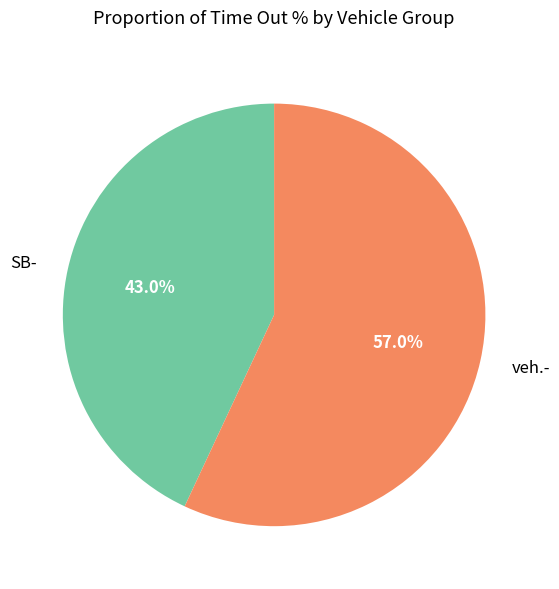

Which category accounts for the majority?

veh.-